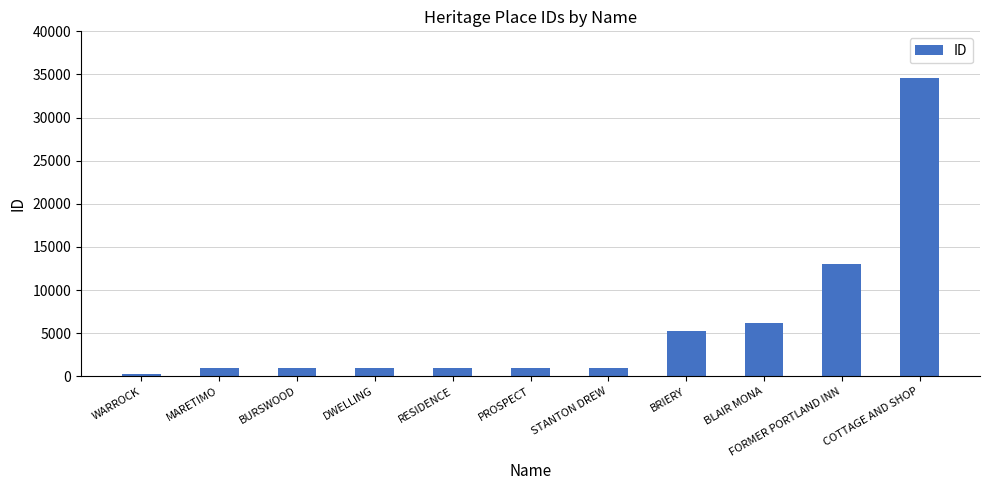

What is the minimum value shown in the chart?

247